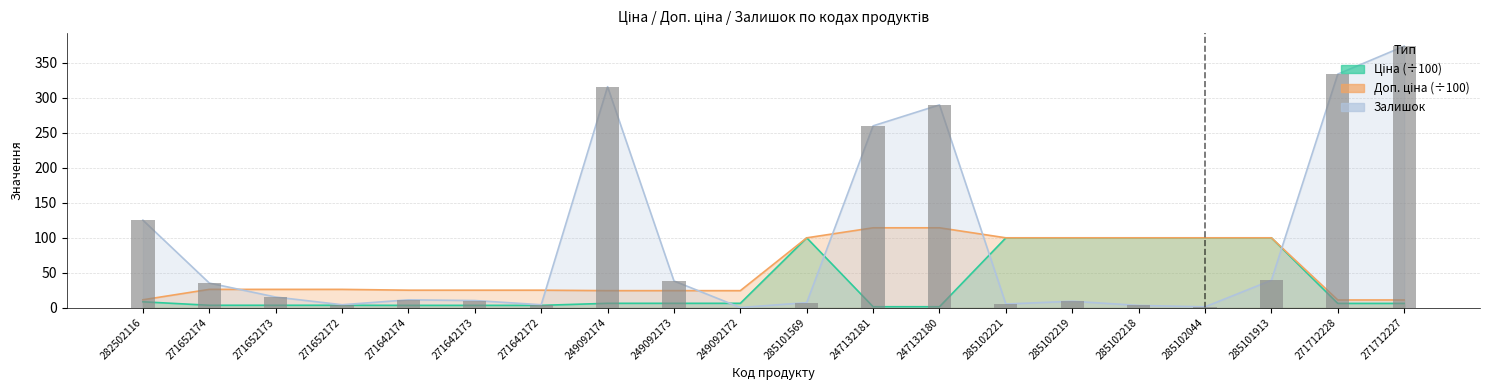

Where does the Ціна series first go above 6?

282502116